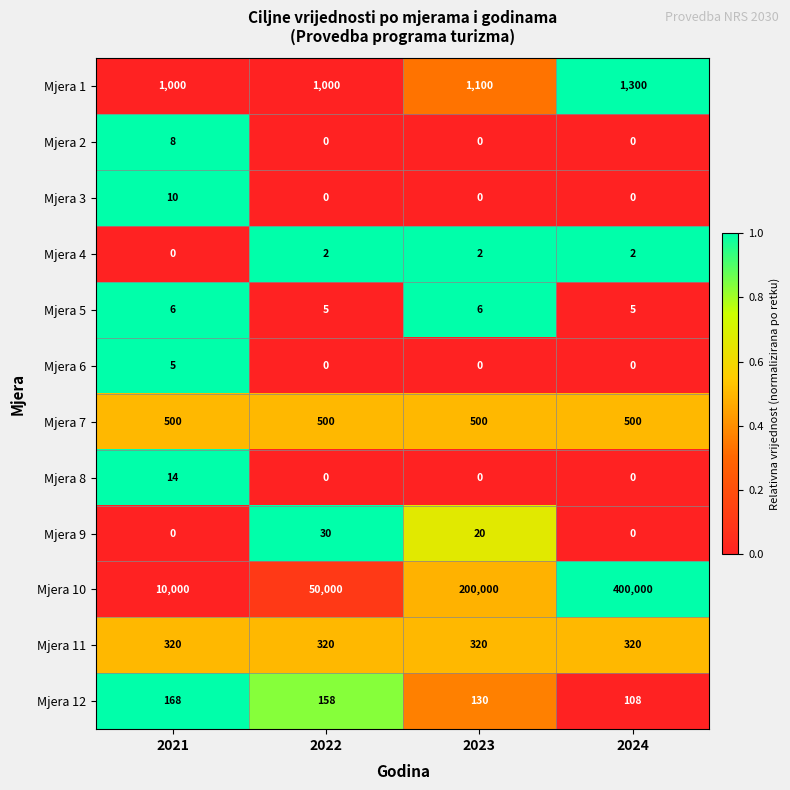

Count the number of categories in the chart.

4